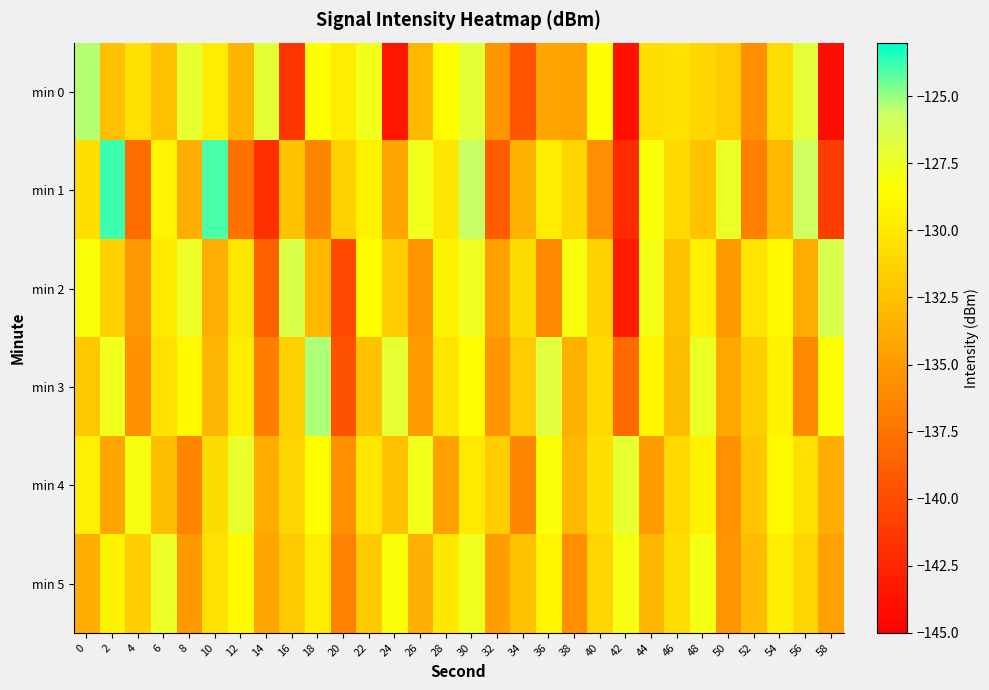

Rank the series at 6 from lowest to highest value.

min 4, min 0, min 3, min 2, min 1, min 5